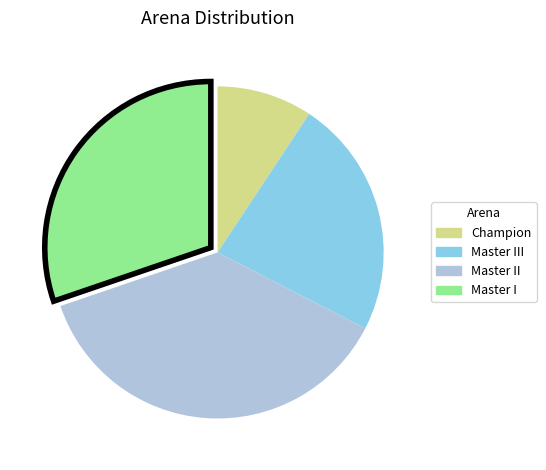

Is there a majority slice in this chart?

No